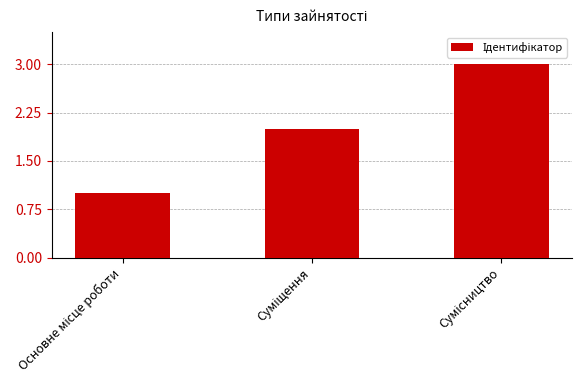

What is the sum of all values?

6